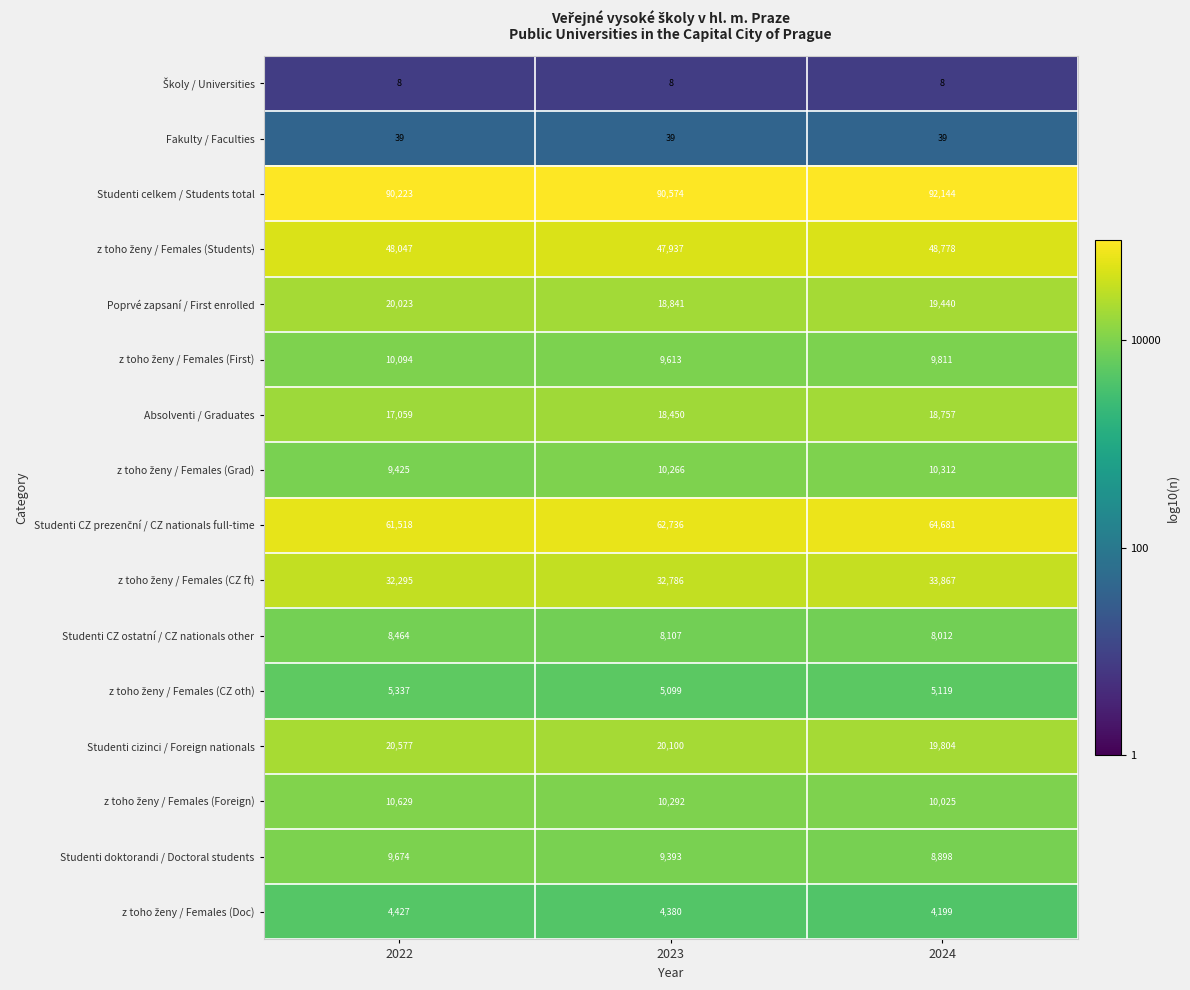

What is the spread (max minus min) of values at 2023?

90566